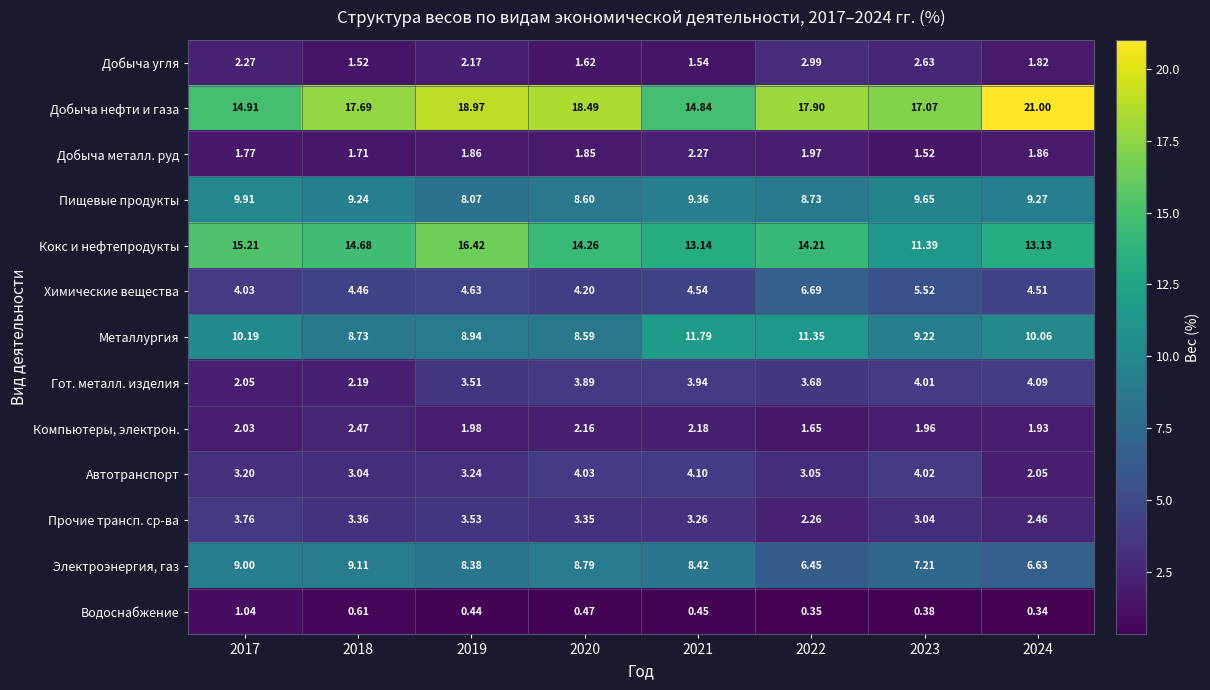

Rank the series by their maximum value, from lowest to highest.

Водоснабжение, Добыча металл. руд, Компьютеры, электрон., Добыча угля, Прочие трансп. ср-ва, Гот. металл. изделия, Автотранспорт, Химические вещества, Электроэнергия, газ, Пищевые продукты, Металлургия, Кокс и нефтепродукты, Добыча нефти и газа